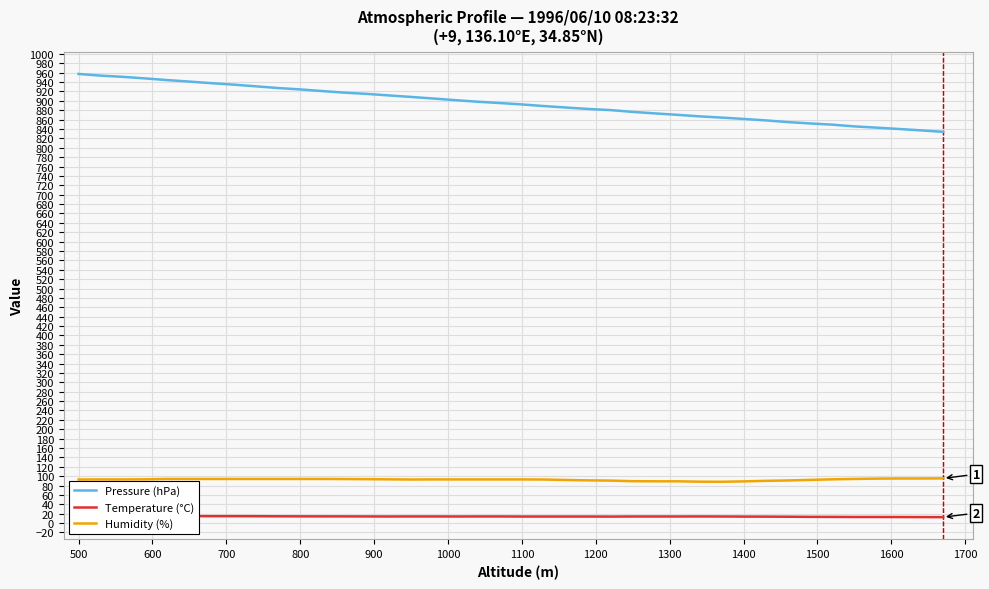

What are all the series names shown in the legend?

Pressure (hPa), Temperature (°C), Humidity (%)